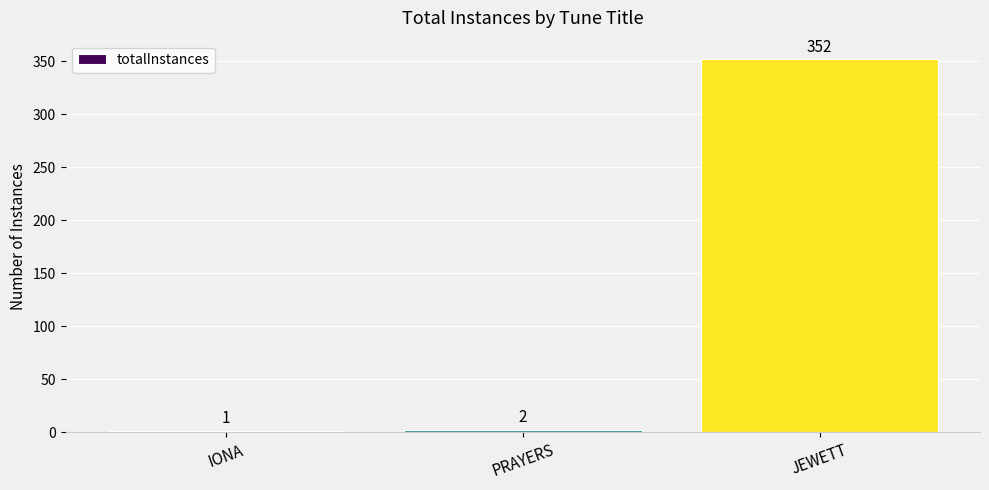

What is the change in value from IONA to JEWETT?

+351